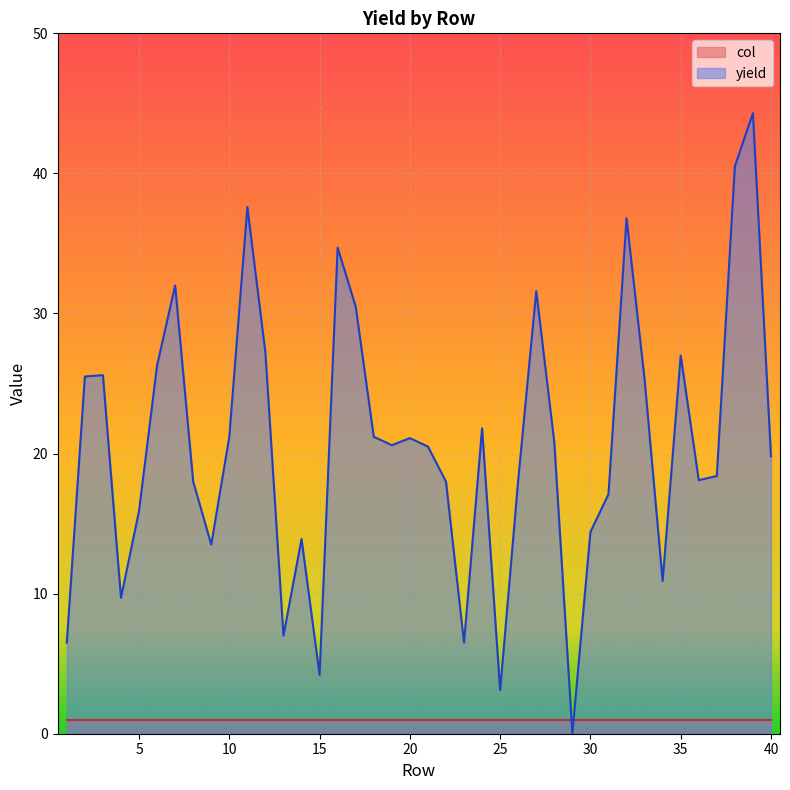

At which label does the data first exceed 20?

2